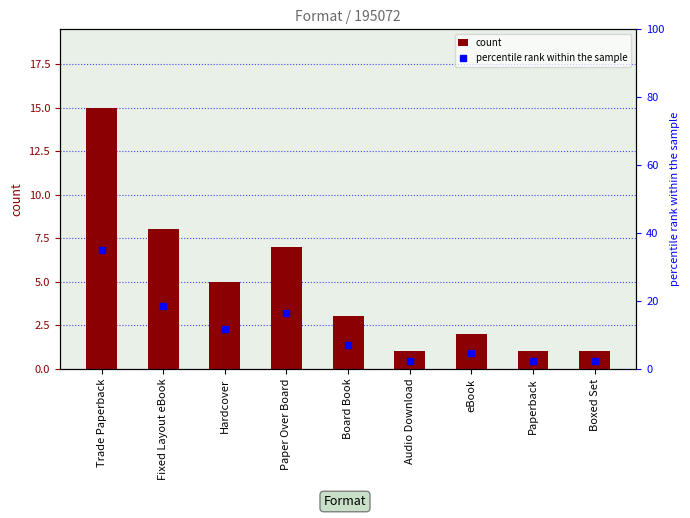

What is the difference between the percentile rank within the sample values at Paper Over Board and Audio Download?

14.0